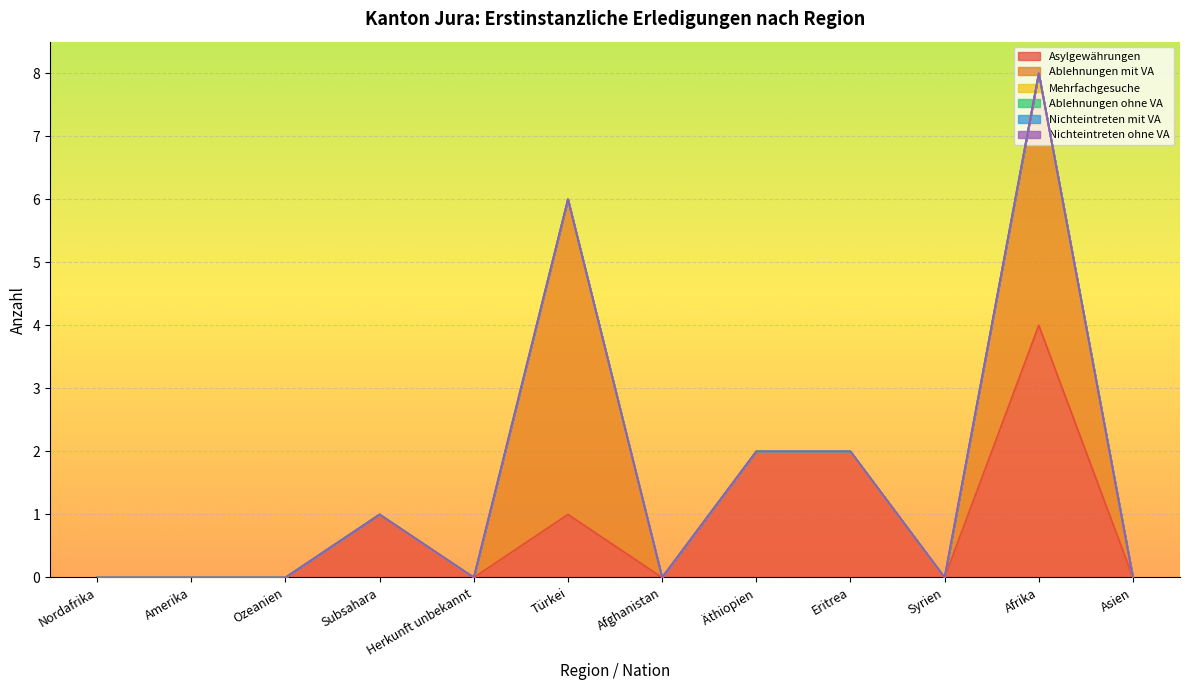

True or false: Nichteintreten ohne VA has a value of 0 at Subsahara.

True